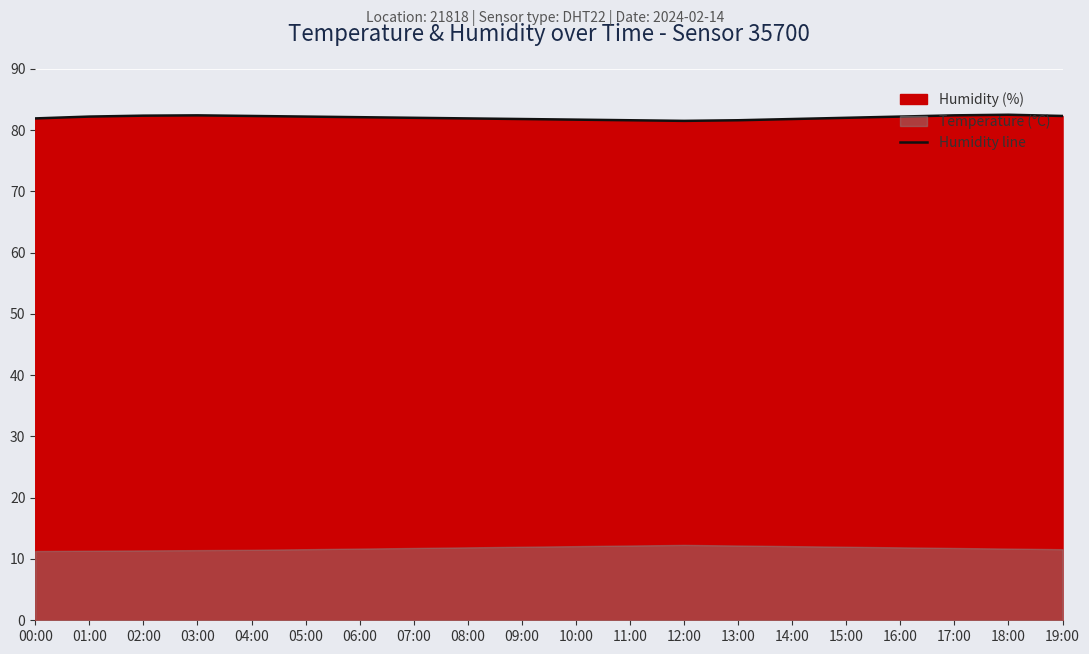

True or false: the data has more than 1 interior local peaks.

True